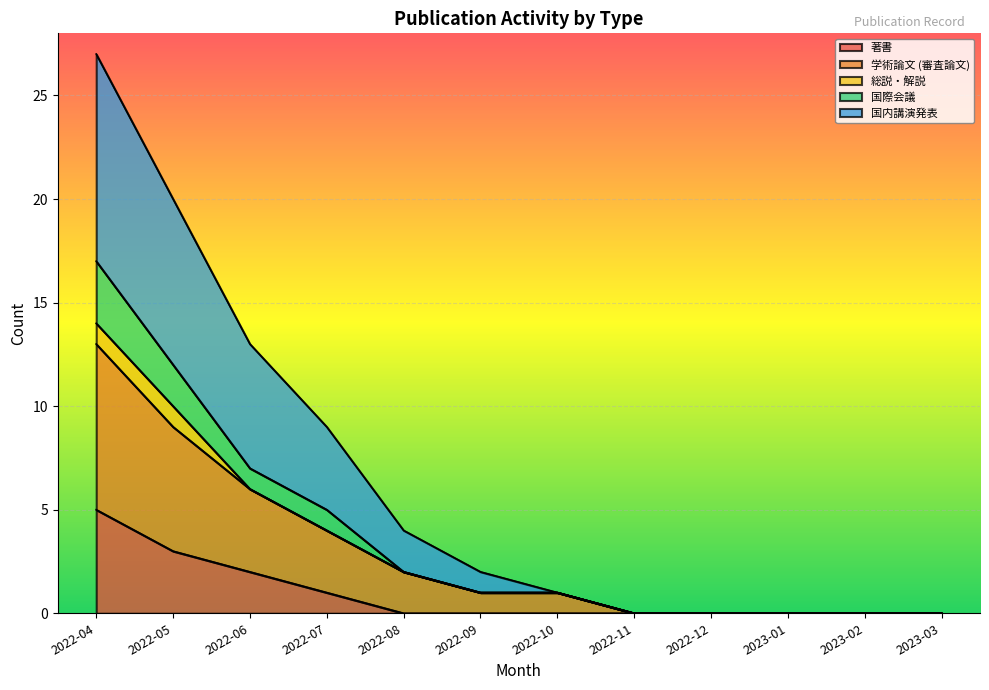

At which category is the sum across all series the highest?

2022-04